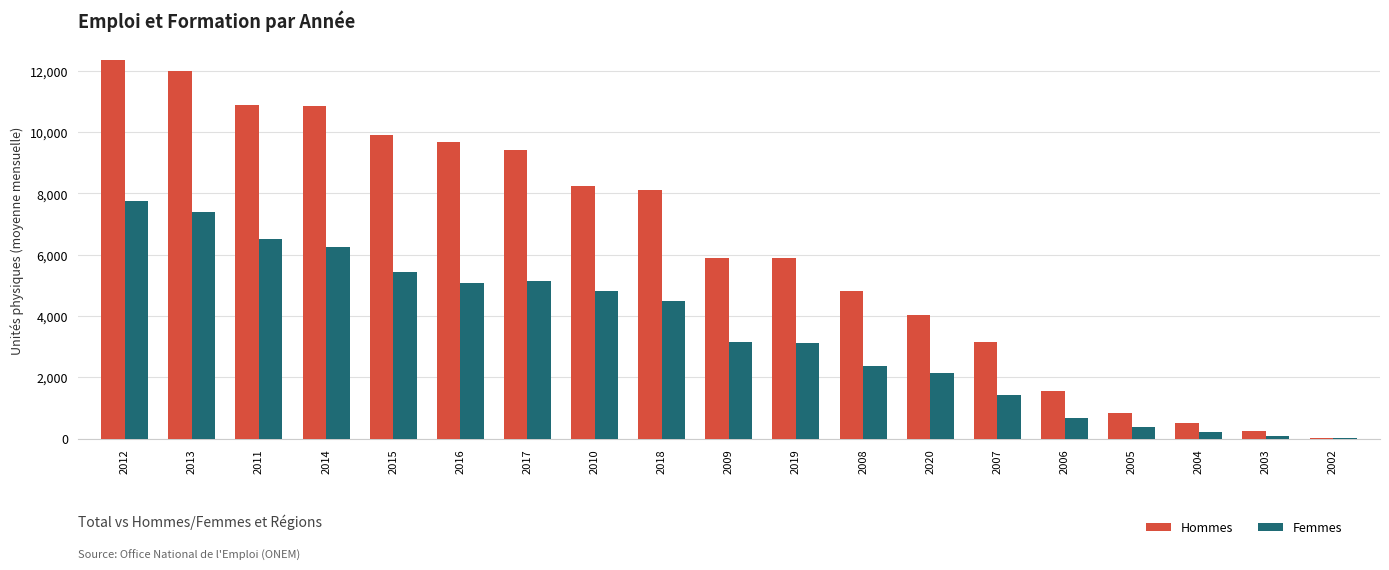

Which series has the widest spread of values?

Hommes